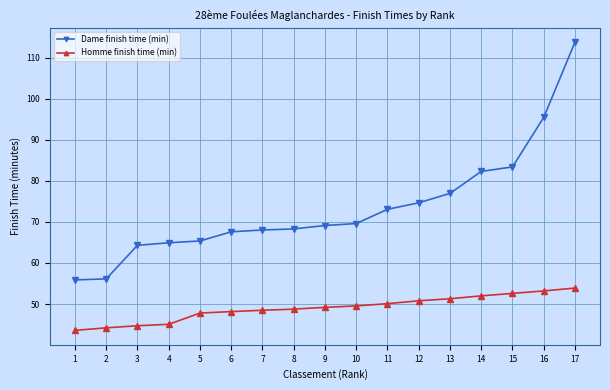

What is the difference between the highest and lowest values at 6?

19.4